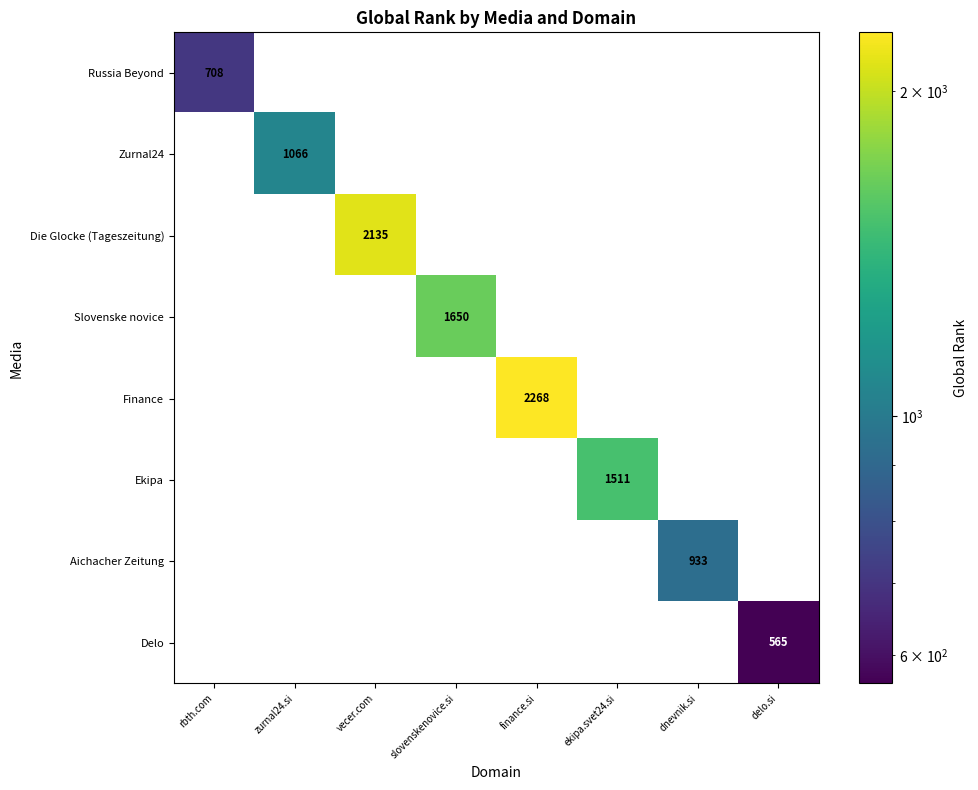

How many values in Aichacher Zeitung are above zero?

1